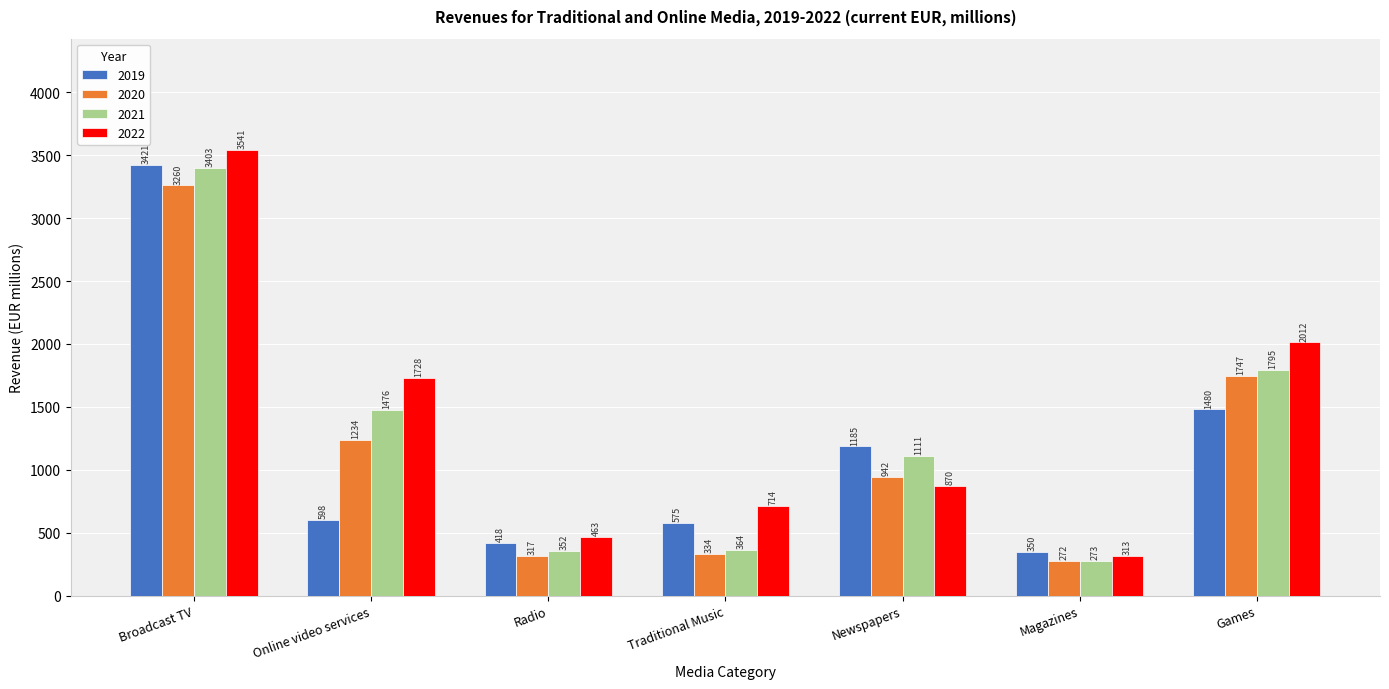

True or false: 2019 has a value of 795.5 at Online video services.

False